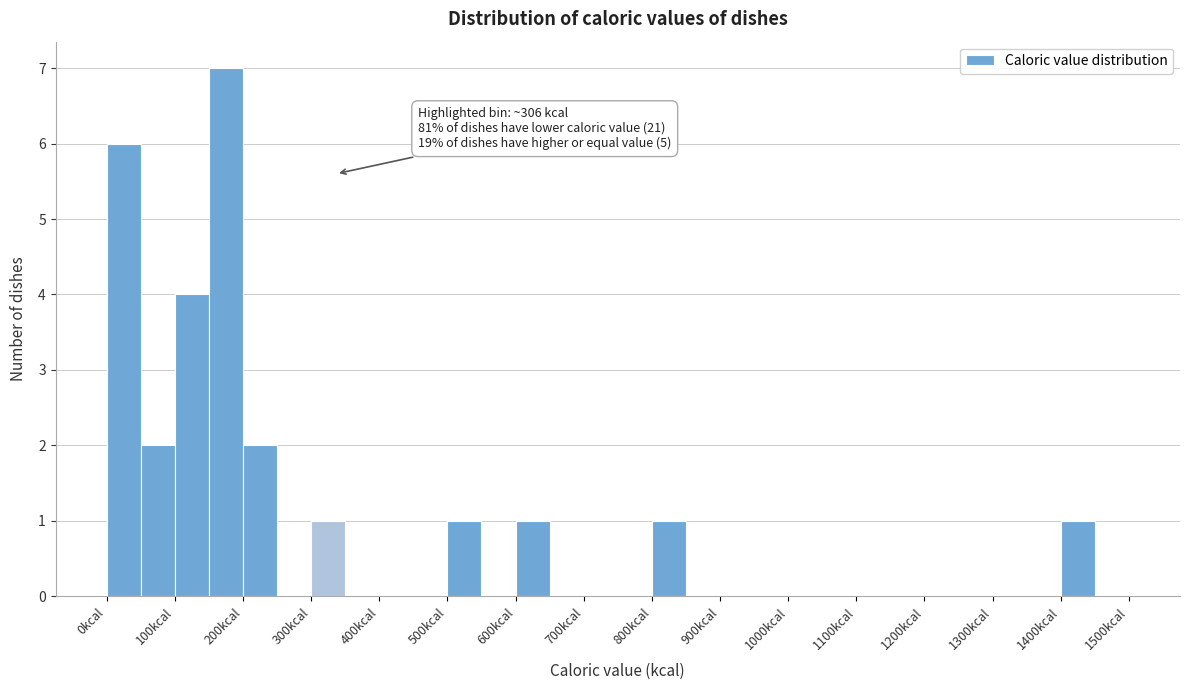

Over which range of the x-axis is the bar tallest?

150 to 200